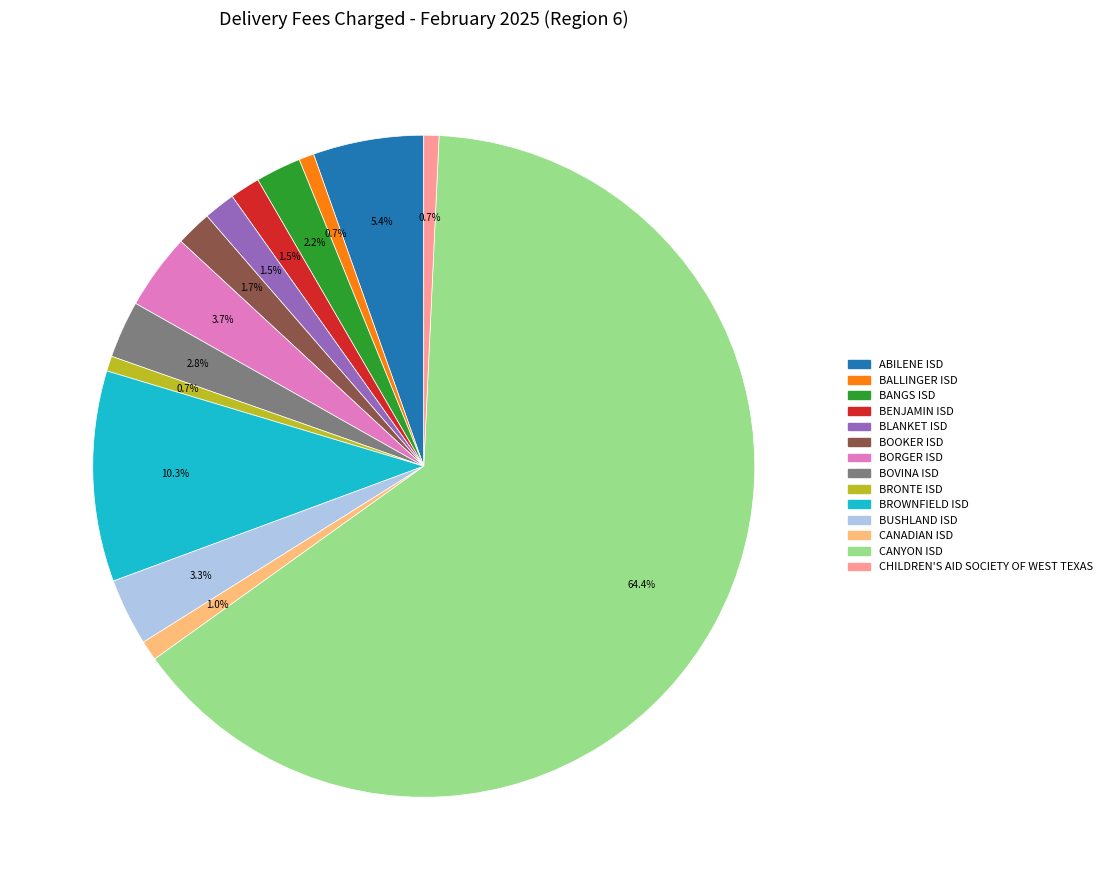

Is there any slice that represents more than half of the pie?

Yes